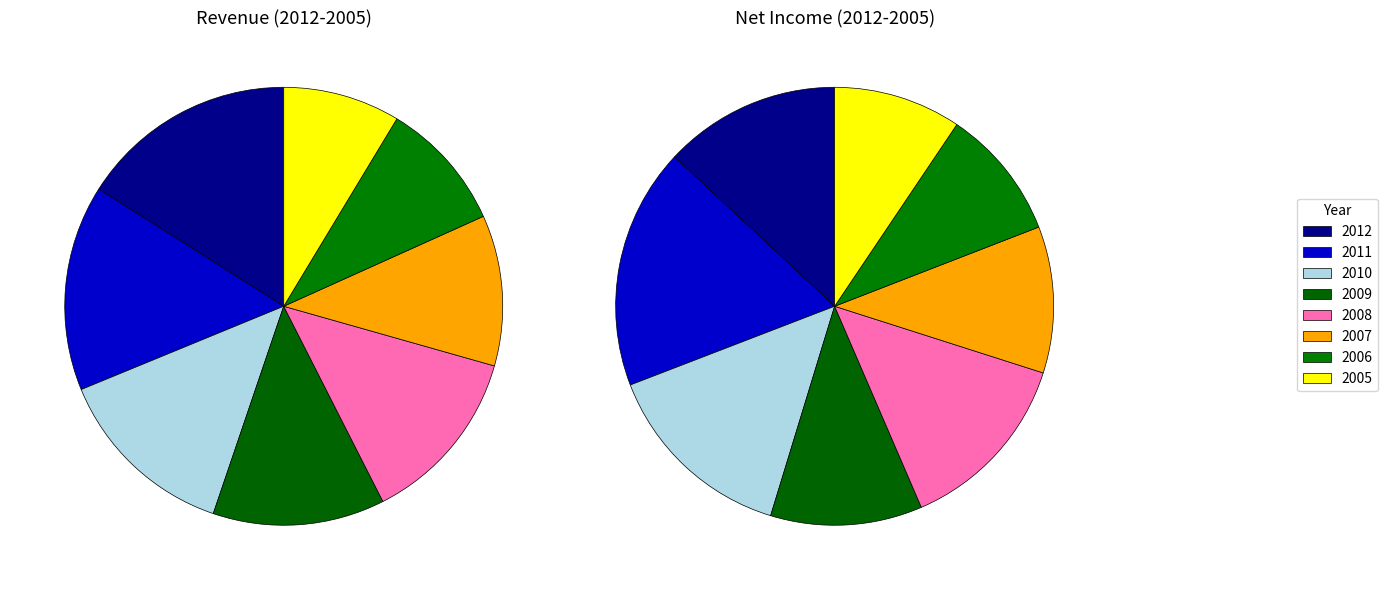

The 2008 slice represents 14% of the pie. True or false?

True